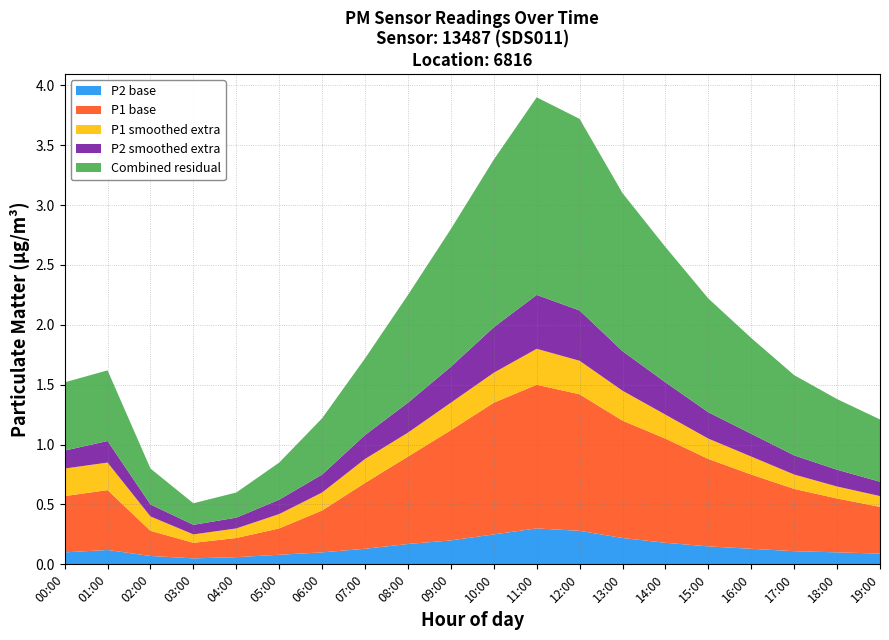

Reading left to right, list all the values displayed in this chart.

P1: 00:00=0.6	01:00=0.6	02:00=0.3	03:00=0.2	04:00=0.2	05:00=0.3	06:00=0.5	07:00=0.7	08:00=0.9	09:00=1.1	10:00=1.4	11:00=1.5	12:00=1.4	13:00=1.2	14:00=1.1	15:00=0.9	16:00=0.8	17:00=0.6	18:00=0.6	19:00=0.5
P2: 00:00=0.1	01:00=0.1	02:00=0.1	03:00=0.1	04:00=0.1	05:00=0.1	06:00=0.1	07:00=0.1	08:00=0.2	09:00=0.2	10:00=0.2	11:00=0.3	12:00=0.3	13:00=0.2	14:00=0.2	15:00=0.1	16:00=0.1	17:00=0.1	18:00=0.1	19:00=0.1
P1_smooth: 00:00=0.8	01:00=0.8	02:00=0.4	03:00=0.2	04:00=0.3	05:00=0.4	06:00=0.6	07:00=0.9	08:00=1.1	09:00=1.4	10:00=1.6	11:00=1.8	12:00=1.7	13:00=1.4	14:00=1.2	15:00=1.1	16:00=0.9	17:00=0.8	18:00=0.7	19:00=0.6
P2_smooth: 00:00=0.1	01:00=0.2	02:00=0.1	03:00=0.1	04:00=0.1	05:00=0.1	06:00=0.1	07:00=0.2	08:00=0.2	09:00=0.3	10:00=0.4	11:00=0.5	12:00=0.4	13:00=0.3	14:00=0.3	15:00=0.2	16:00=0.2	17:00=0.2	18:00=0.1	19:00=0.1
combined: 00:00=1.5	01:00=1.6	02:00=0.8	03:00=0.5	04:00=0.6	05:00=0.8	06:00=1.2	07:00=1.7	08:00=2.2	09:00=2.8	10:00=3.4	11:00=3.9	12:00=3.7	13:00=3.1	14:00=2.6	15:00=2.2	16:00=1.9	17:00=1.6	18:00=1.4	19:00=1.2